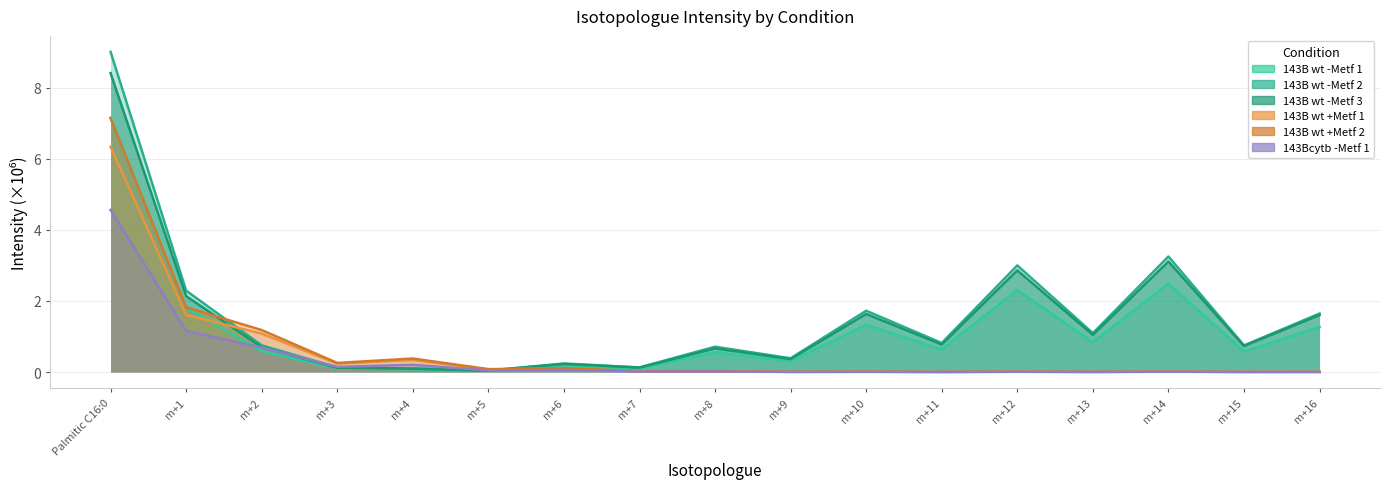

Read the 143B wt -Metf 1 value at m+1.

1.8